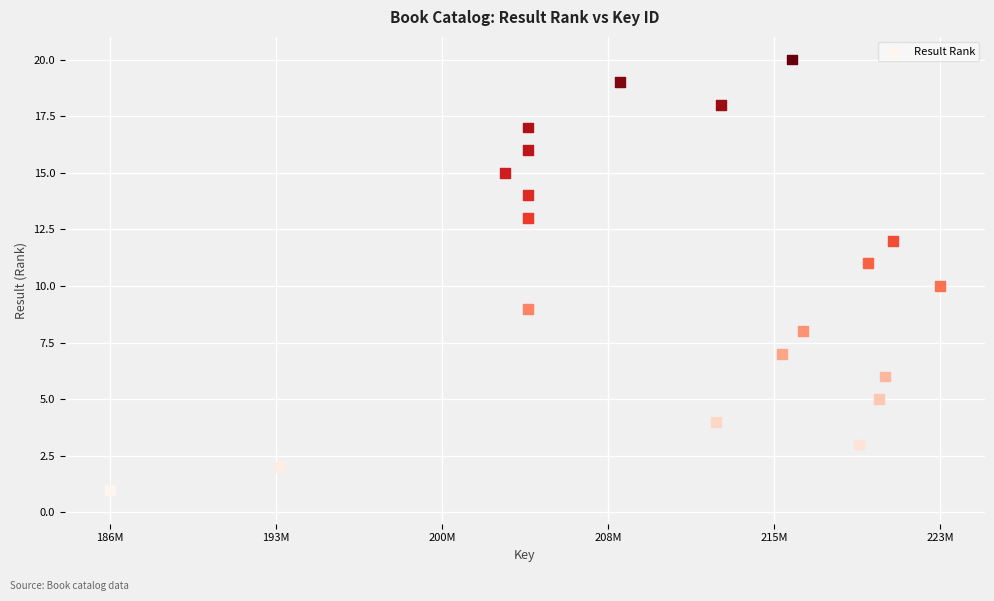

What is the range of Y values (max minus min)?

19